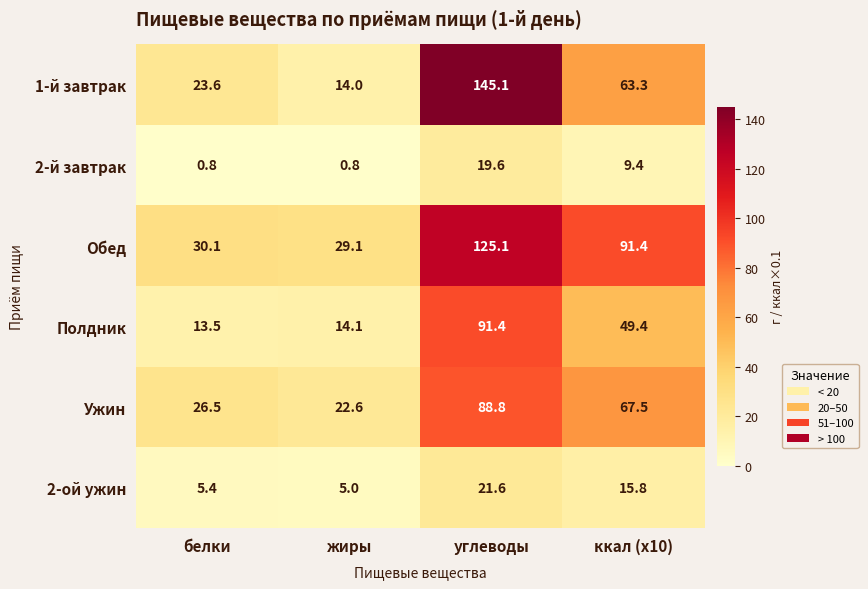

The value of 2-й завтрак at жиры is 0.8. True or false?

True